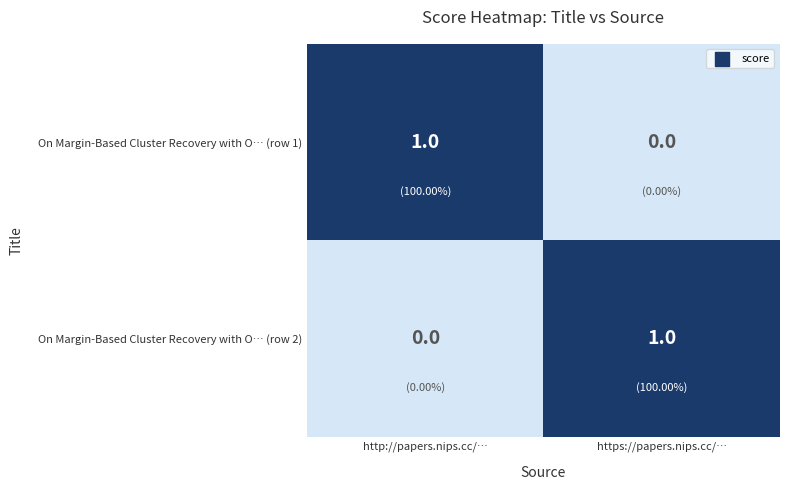

At which label does On Margin-Based Cluster Recovery with O… (row 2) reach its peak?

https://papers.nips.cc/…